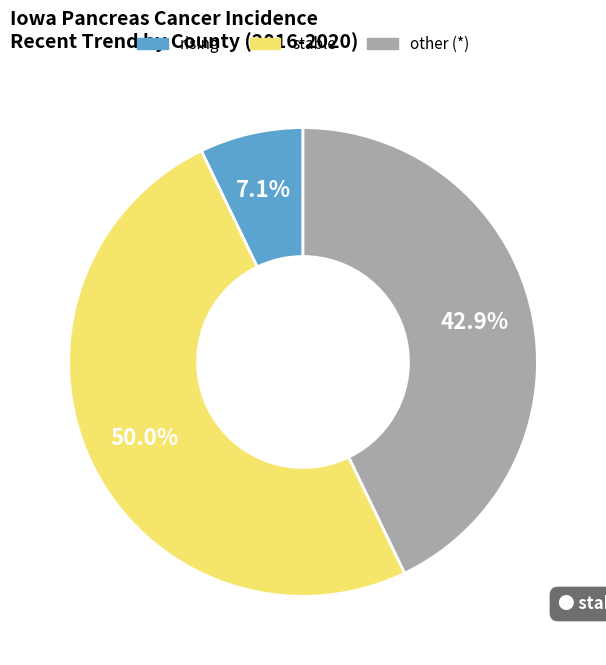

How many slices are in this pie chart?

3